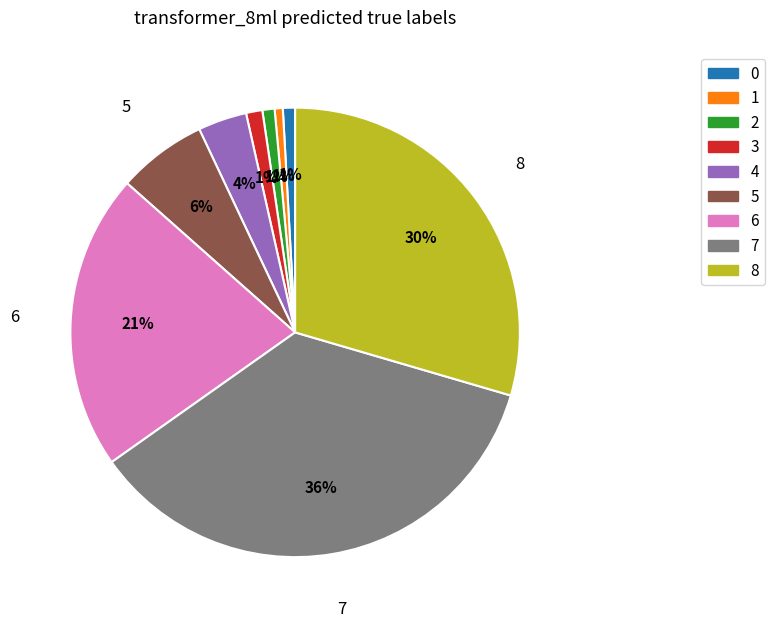

To the nearest percent, what is the difference between the 0 and 4 slice percentages?

3%